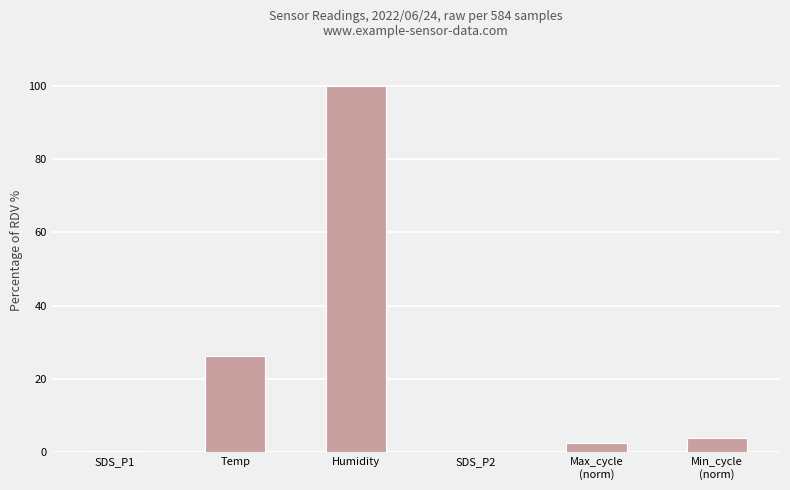

What is the change in value from Humidity to SDS_P2?

-99.8